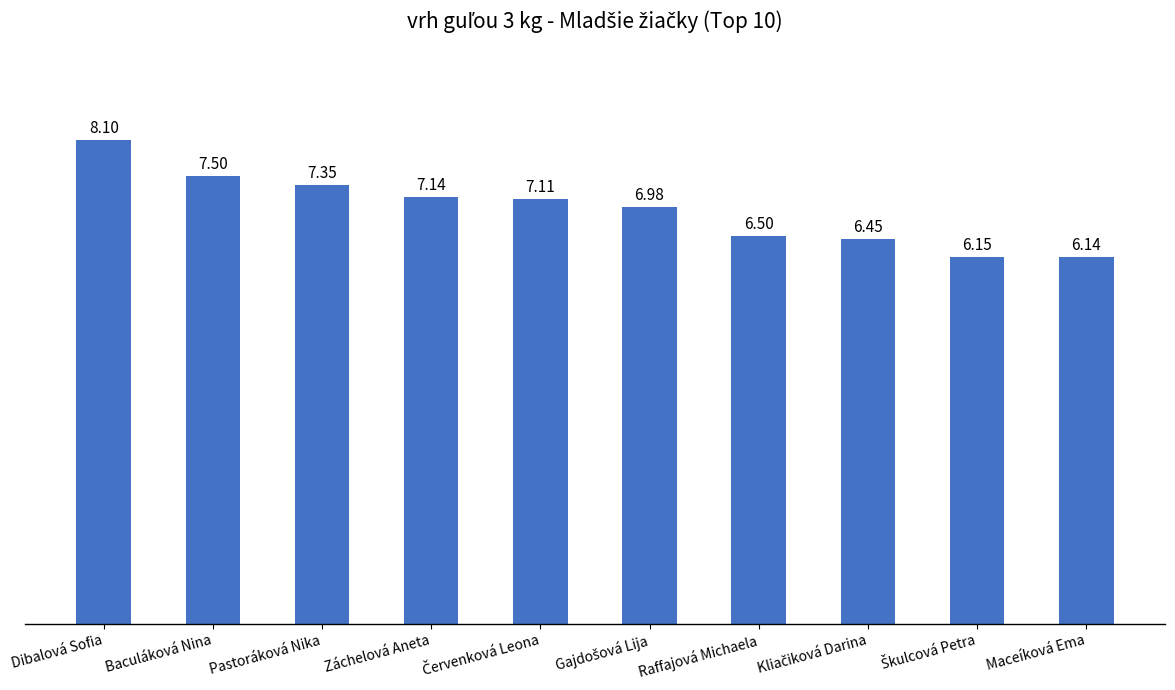

What position from the right is Záchelová Aneta?

7